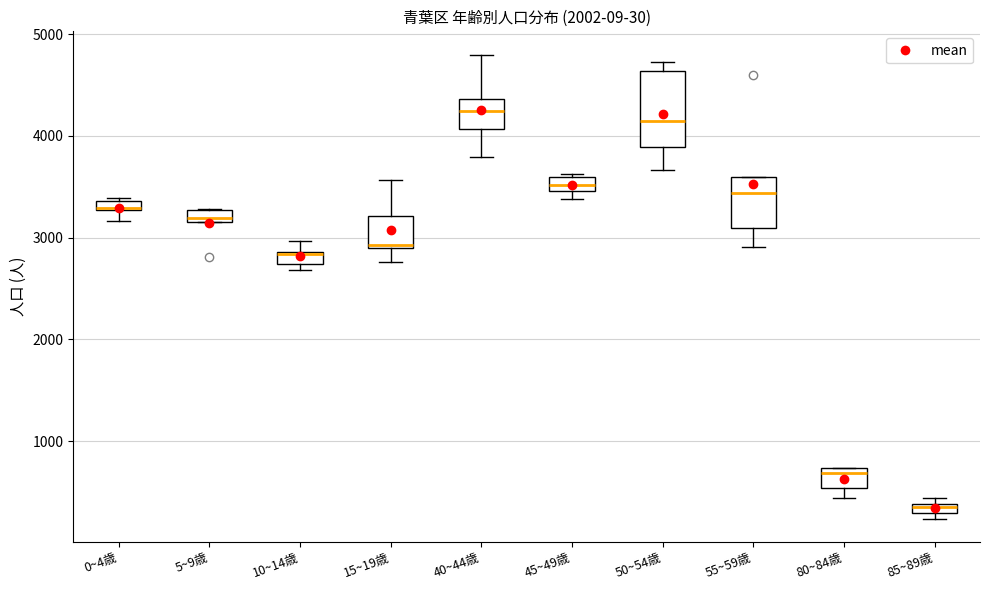

Which box is the tallest, from its lower edge to its upper edge?

50~54歳